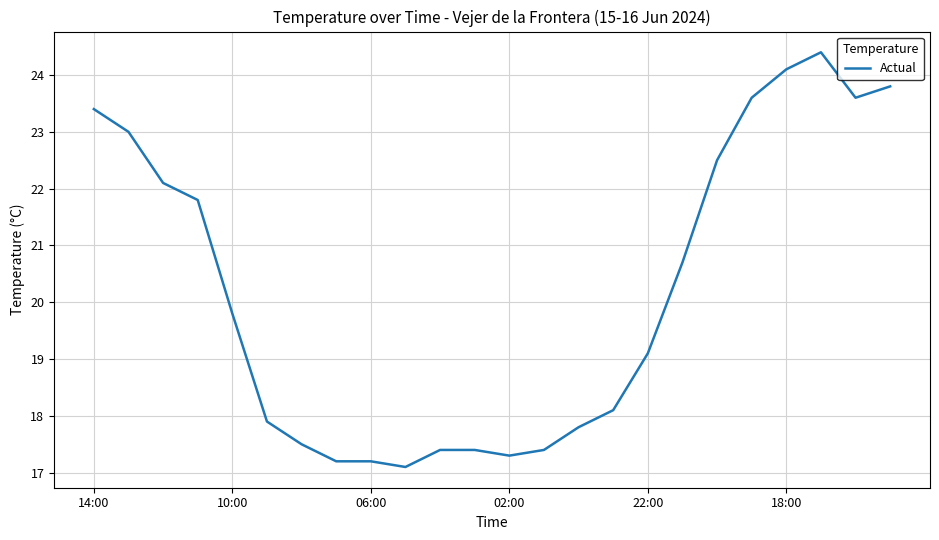

What is the smallest value displayed?

17.1